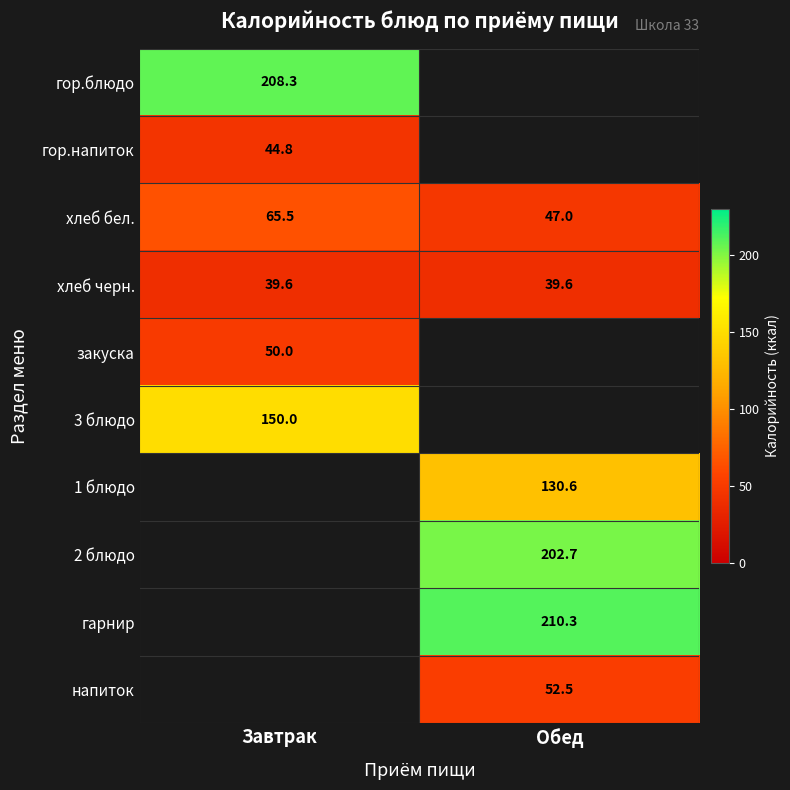

How many data points in хлеб бел. are above 65?

1